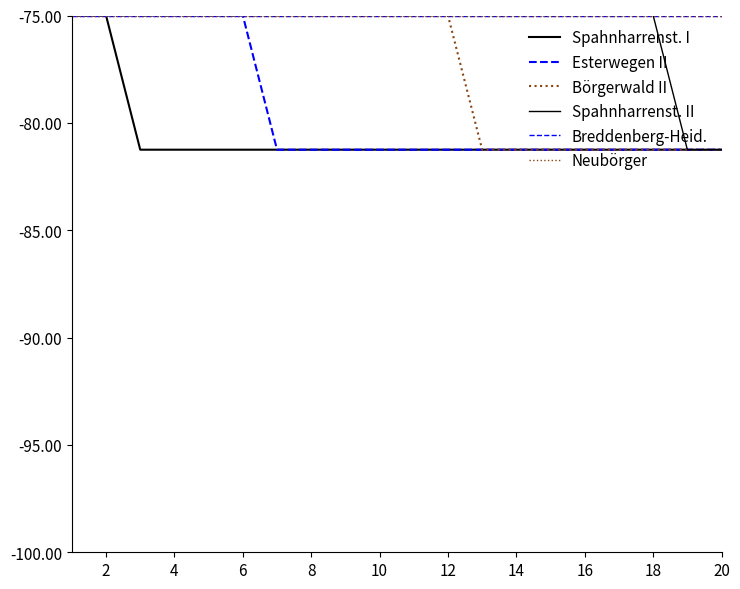

What is the value of the Breddenberg-Heid. point at the 17th from the left?

-75.0